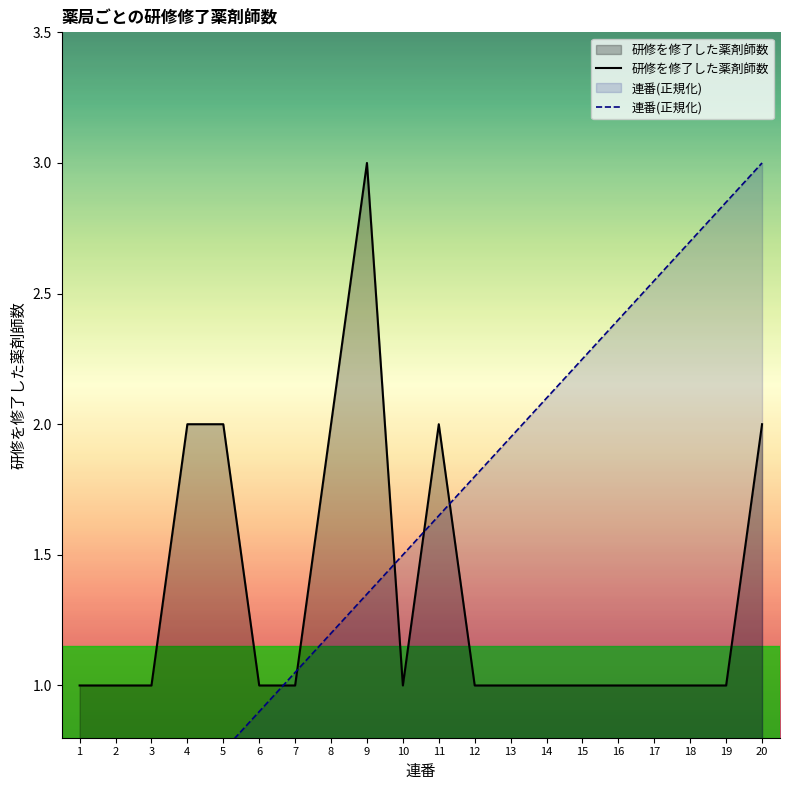

Which series has the largest total across all categories?

連番(正規化)